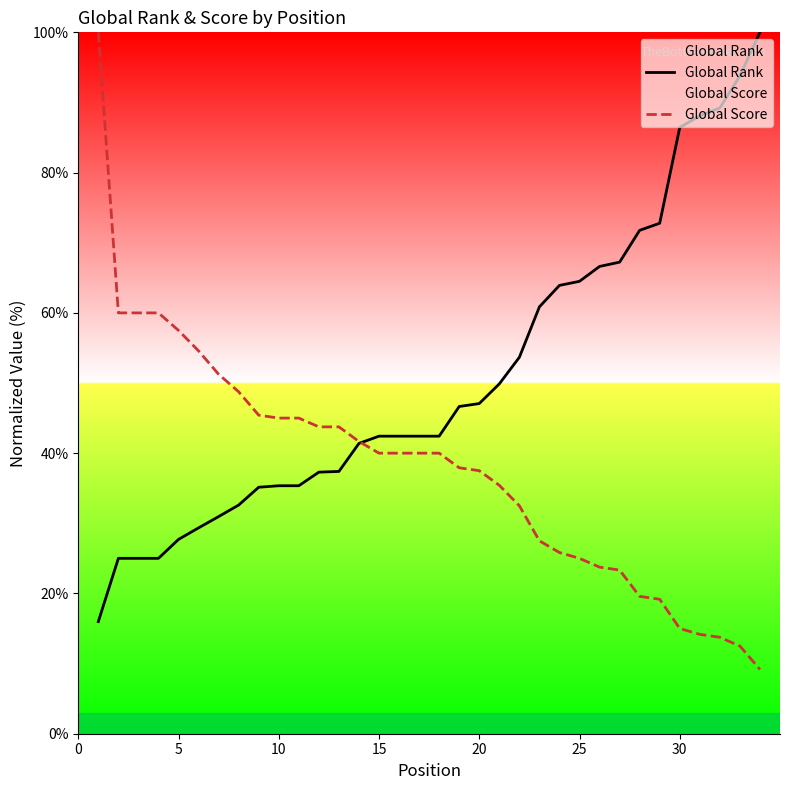

What is the value of the Global Score point at the 32nd from the left?

13.8